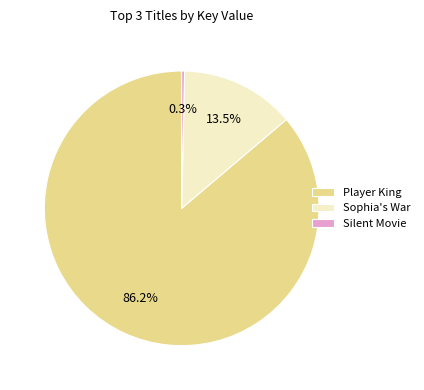

Which slice is the smallest?

Silent Movie